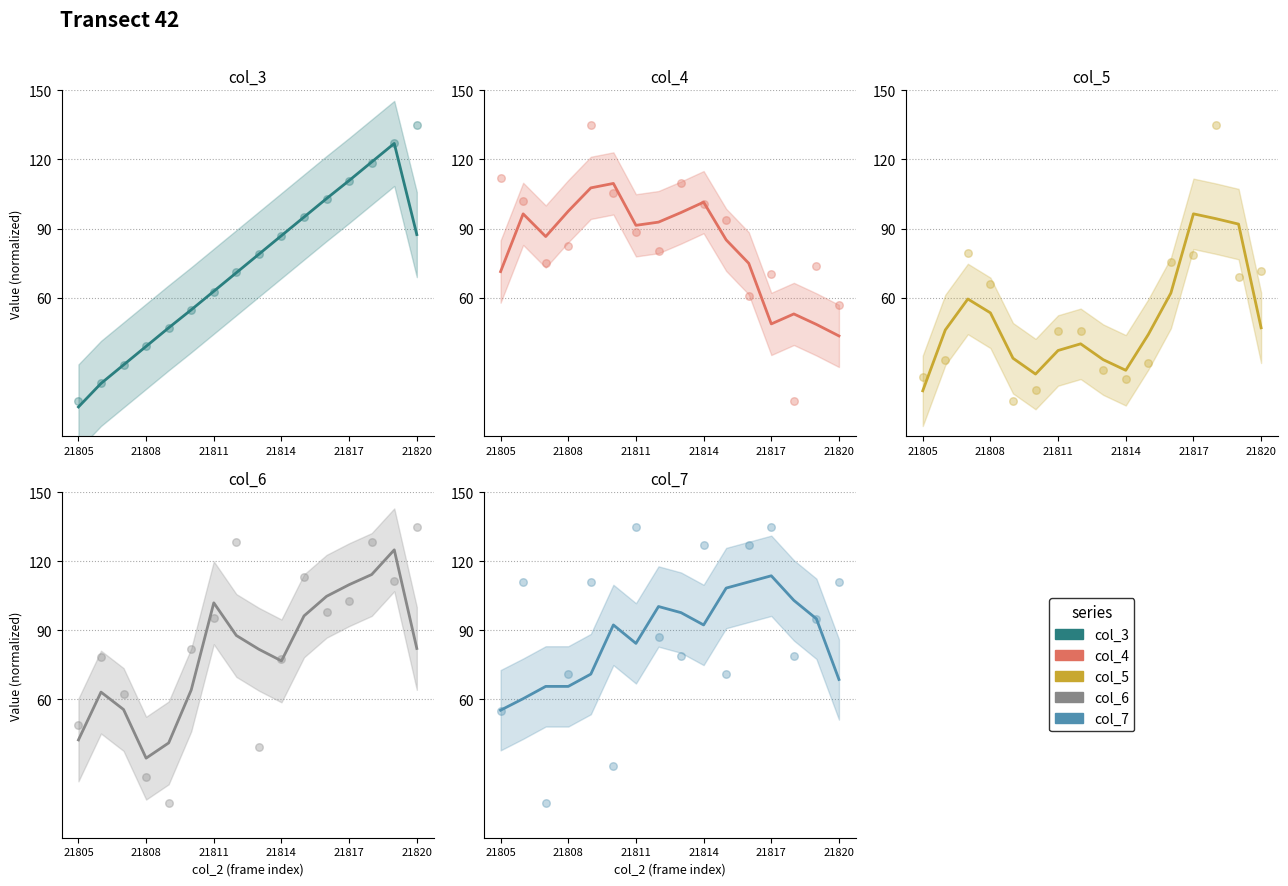

At how many categories does at least one series exceed 97?

12